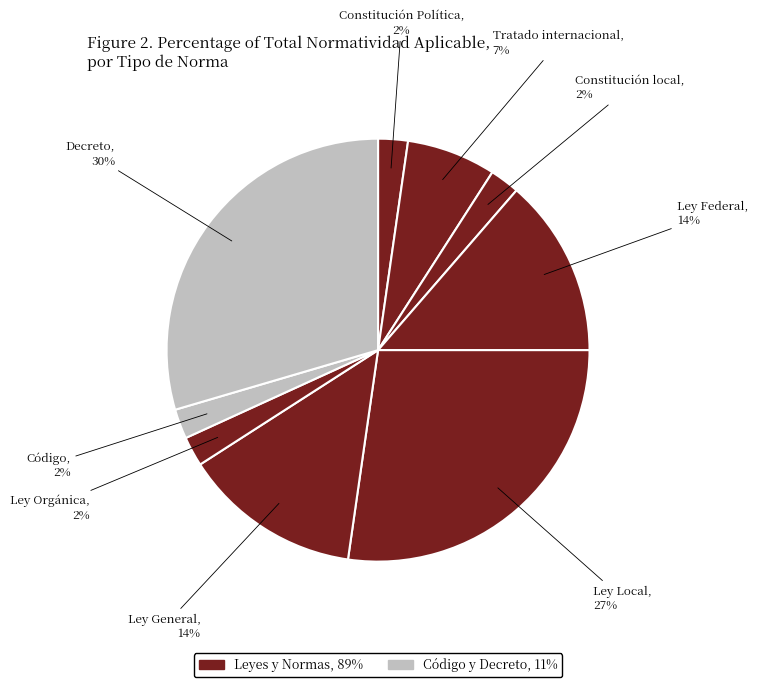

Which slice is the largest?

Decreto